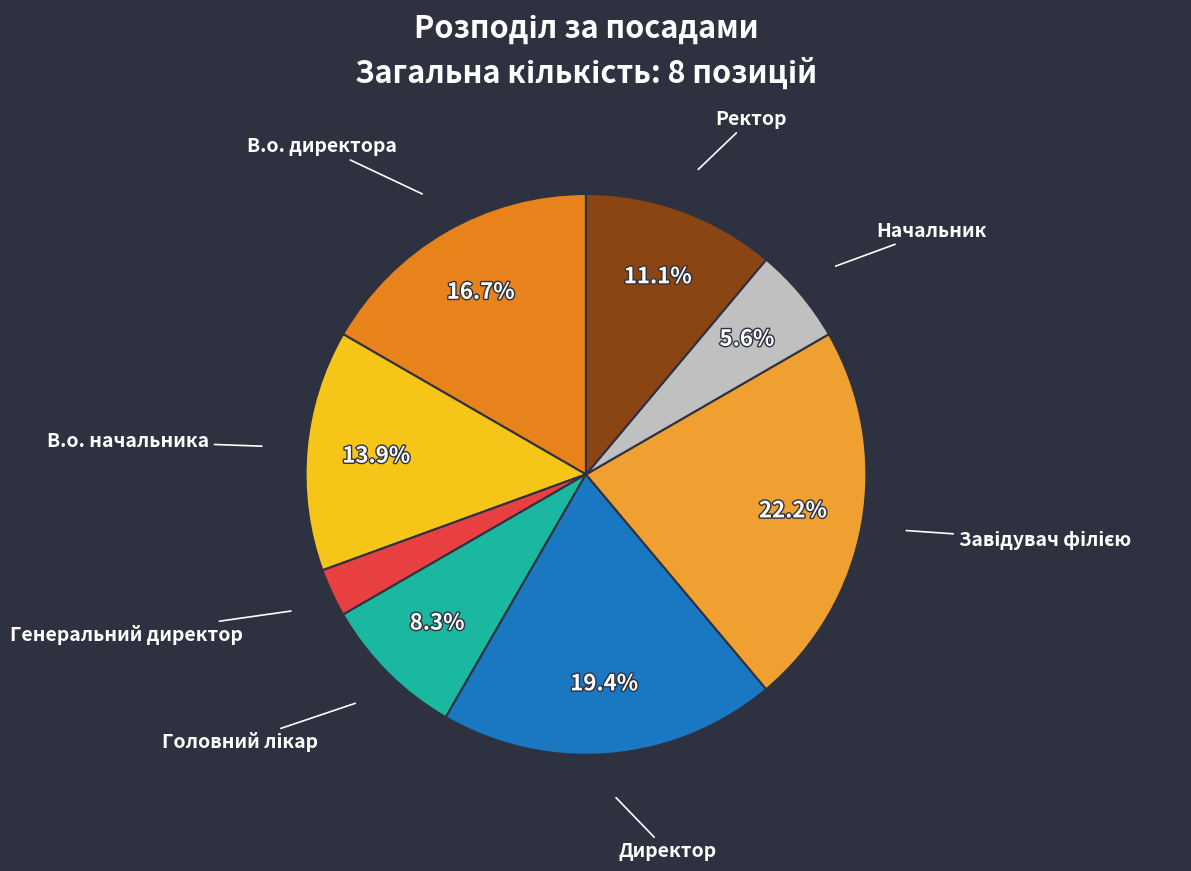

Is there any slice that represents more than half of the pie?

No